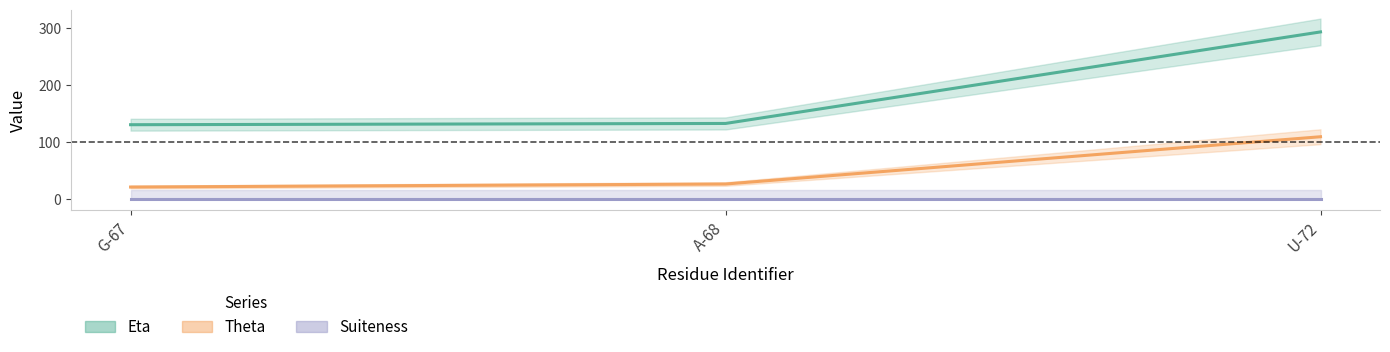

The Eta series shows 100.9 at U-72. True or false?

False